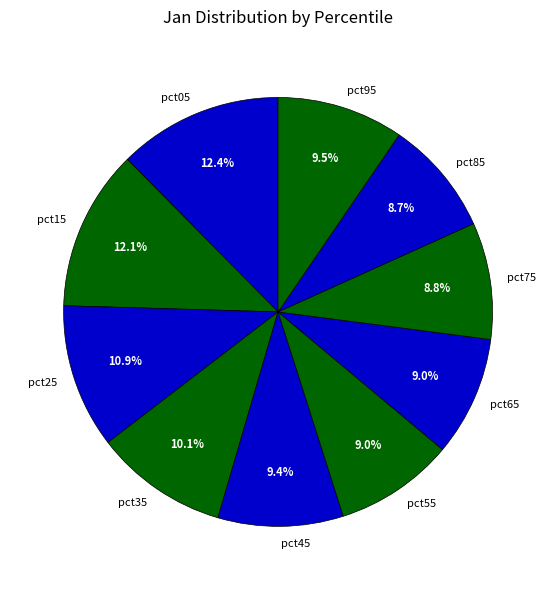

How many segments does this pie chart have?

10